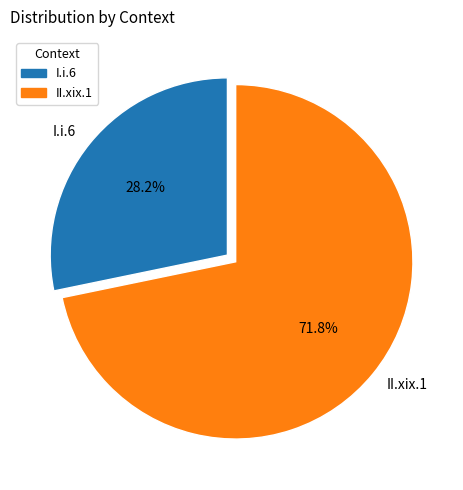

What percentage is NOT represented by II.xix.1?

28.2%